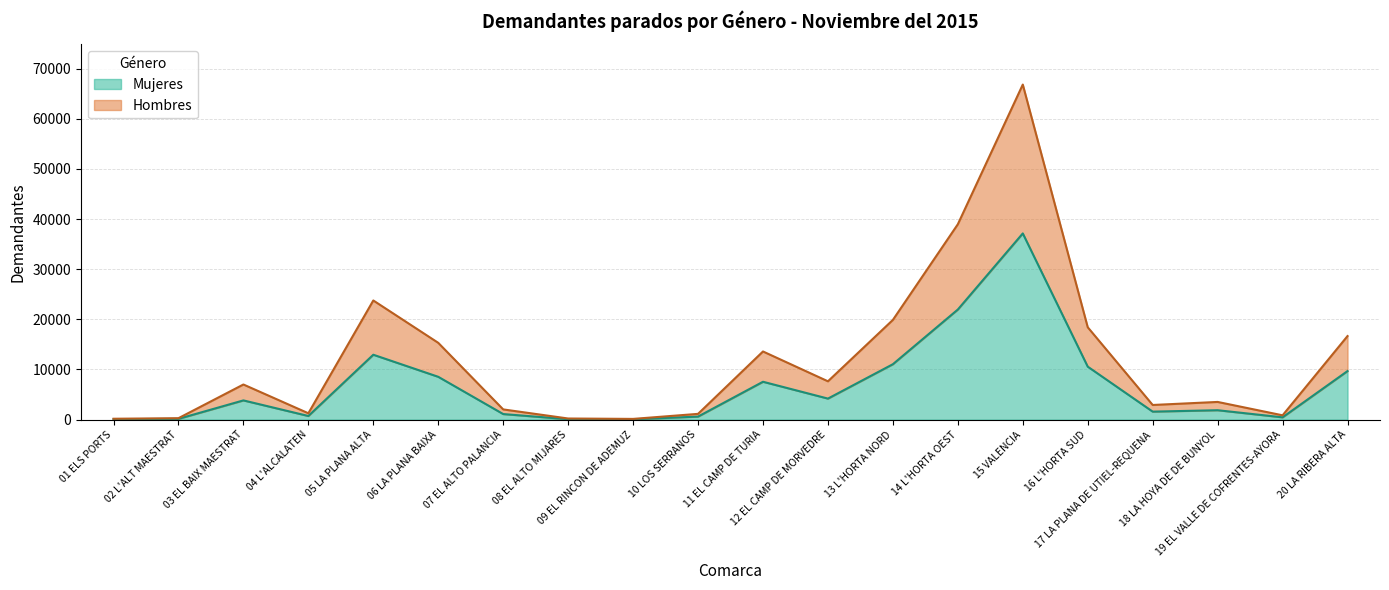

Where does the Mujeres series first go above 3838?

05 LA PLANA ALTA